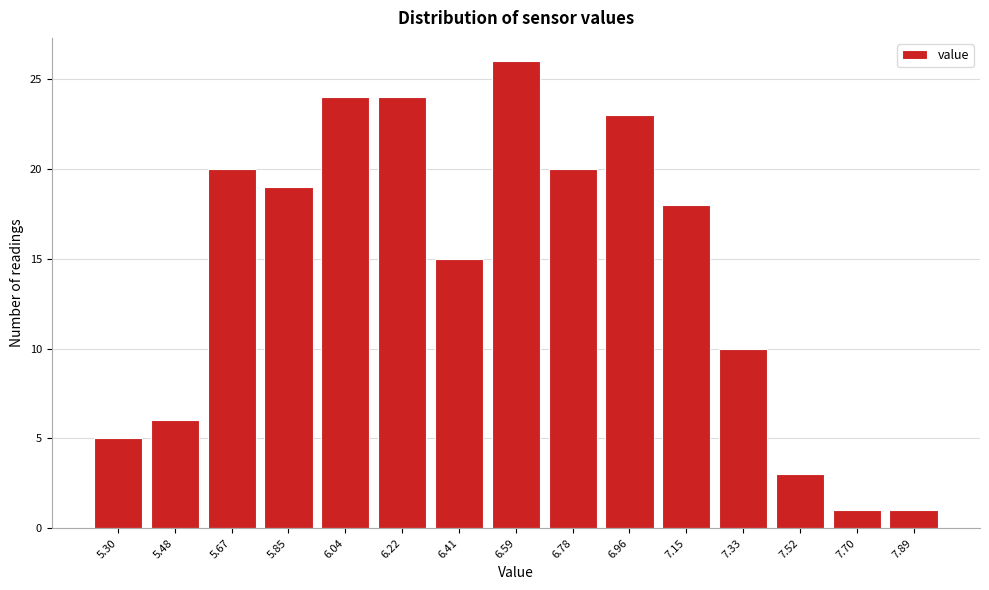

Reading right to left, what are all the values shown in this chart?

7.89=1	7.70=1	7.52=3	7.33=10	7.15=18	6.96=23	6.78=20	6.59=26	6.41=15	6.22=24	6.04=24	5.85=19	5.67=20	5.48=6	5.30=5